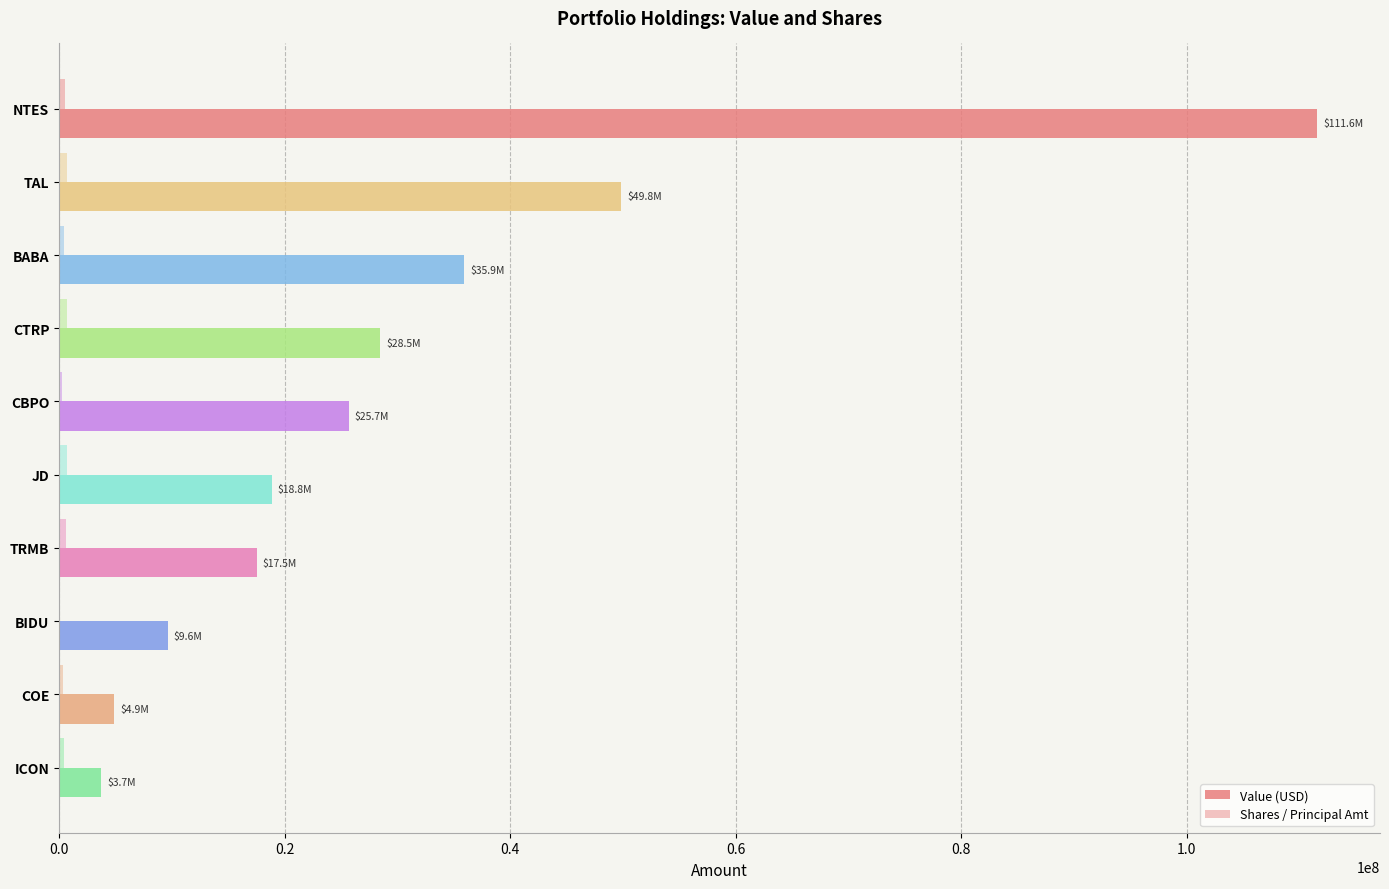

How many categories are shown in the chart?

10